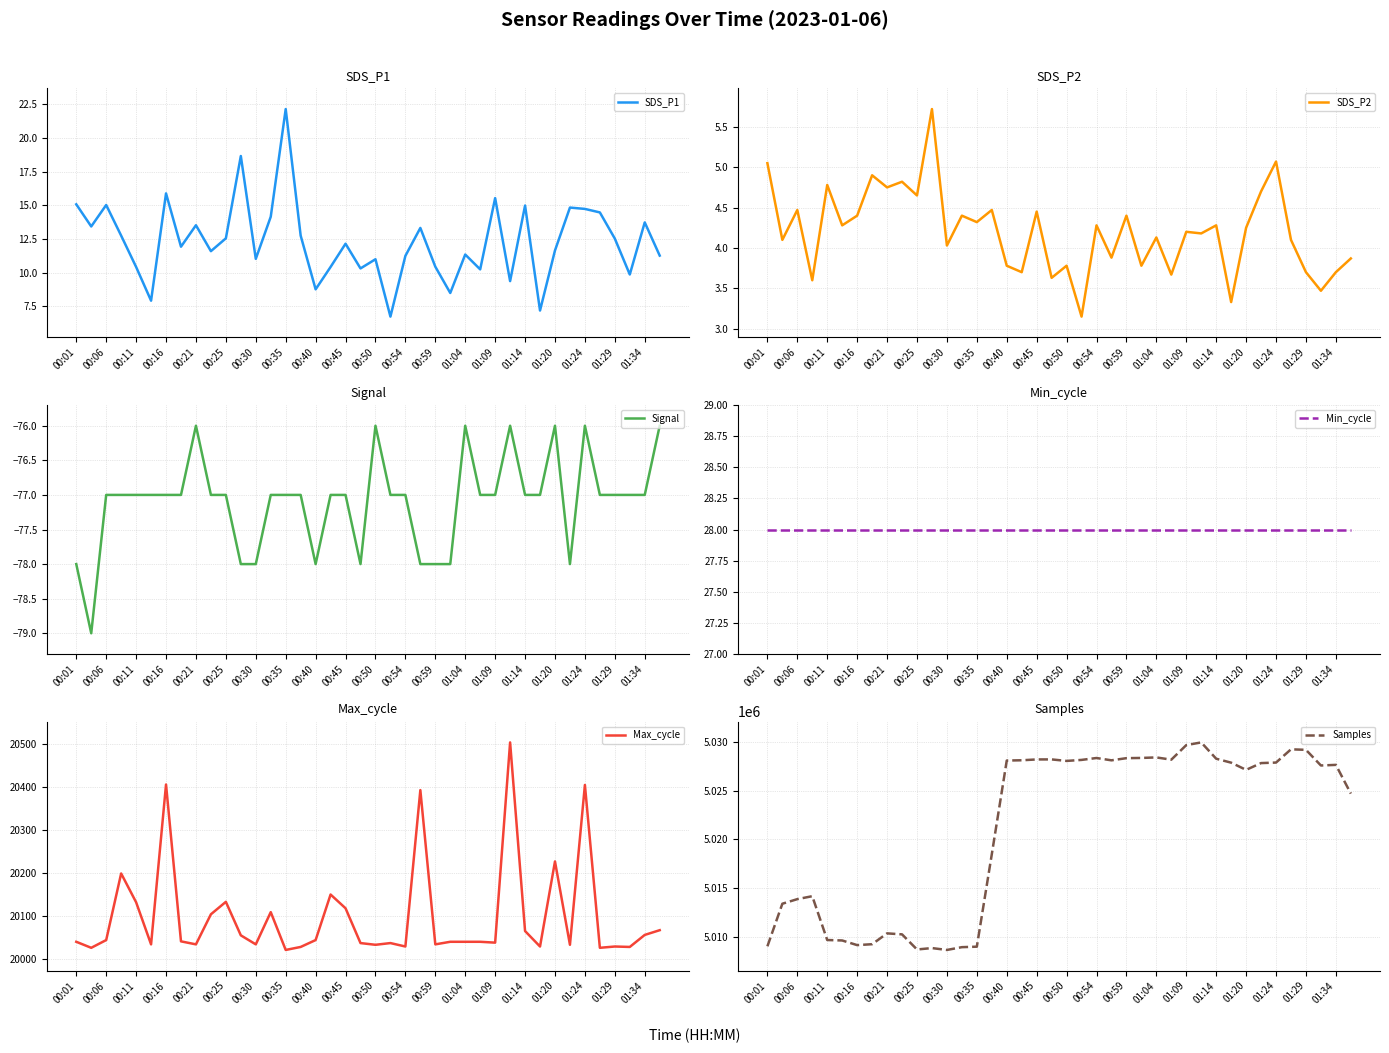

What is the sum of all Signal values?

-3084